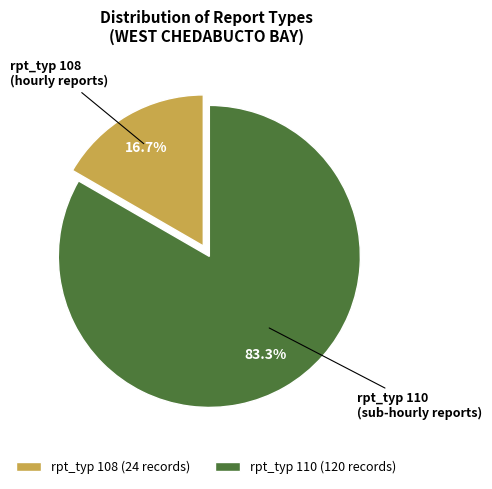

Combined, what portion of the pie is rpt_typ 110 (120 records) and rpt_typ 108 (24 records)?

100.0%